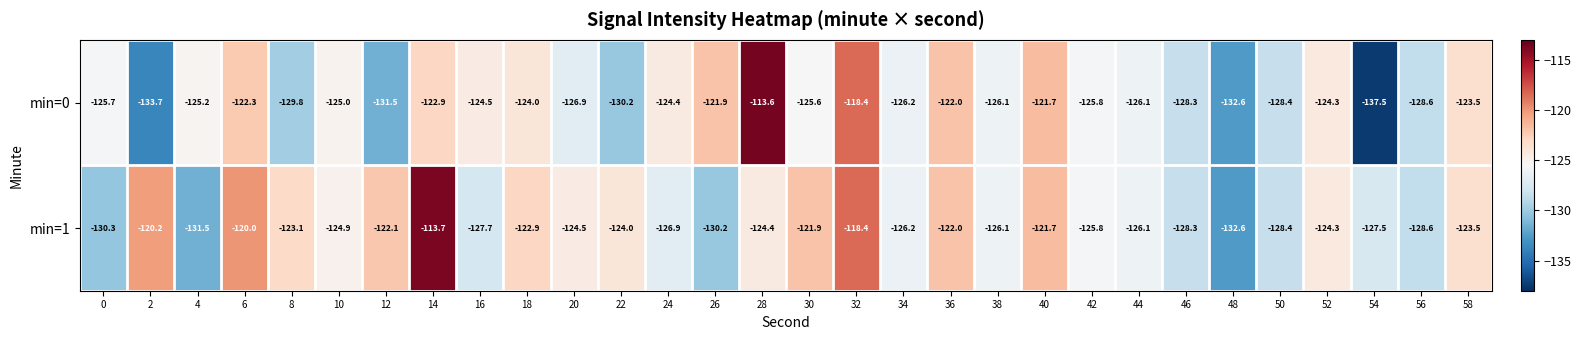

Between 26 and 44, which series saw the biggest shift?

min=0